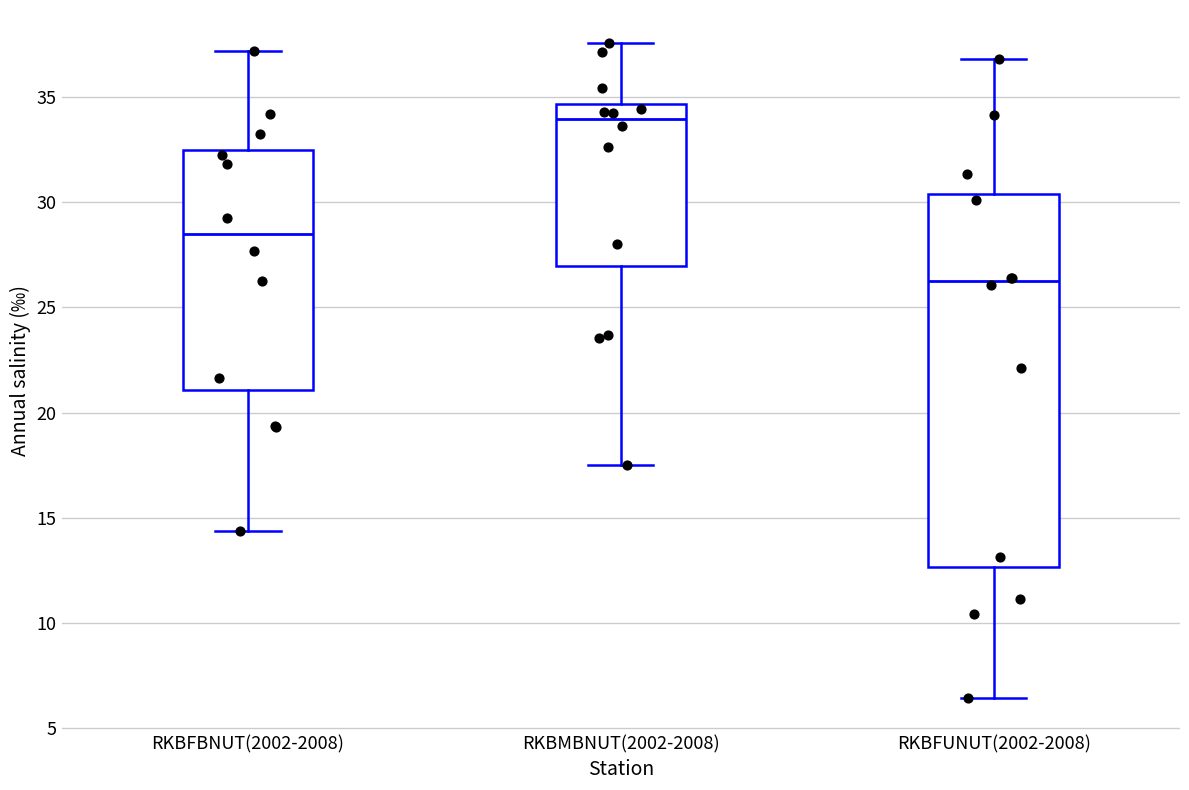

Reading left to right, transcribe this box plot: for each box, give where its median line is, the range the box spans, and where its two whiskers end, as read against the y-axis. The values are not printed on the chart, so give them approximately, as read against the axis.

RKBFBNUT(2002-2008): median 28.5, box 21.0 to 32.5, whiskers 14.5 to 37.0
RKBMBNUT(2002-2008): median 34.0, box 27.0 to 34.5, whiskers 17.5 to 37.5
RKBFUNUT(2002-2008): median 26.0, box 12.5 to 30.5, whiskers 6.5 to 37.0